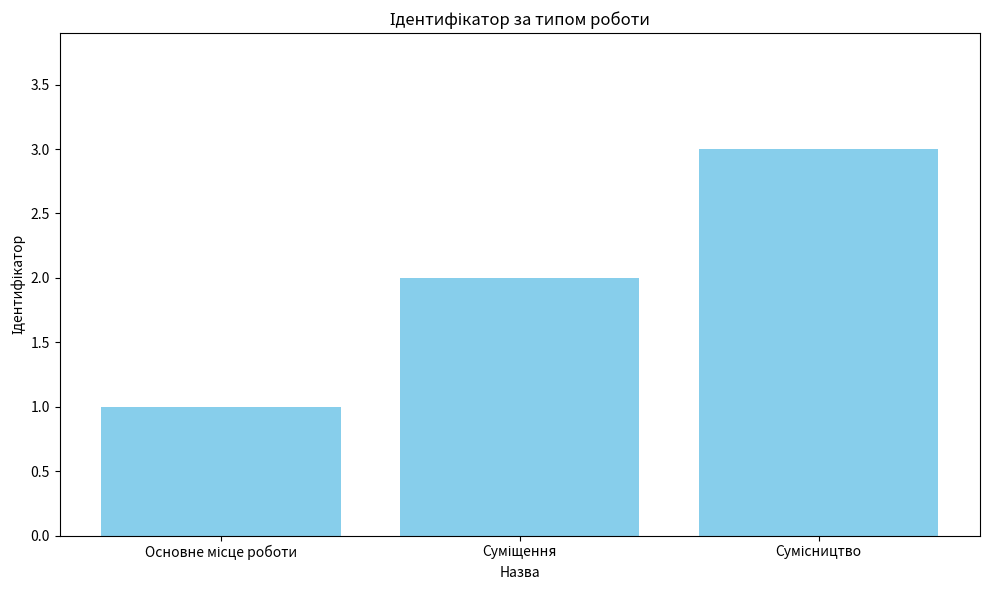

What is the sum of all values?

6